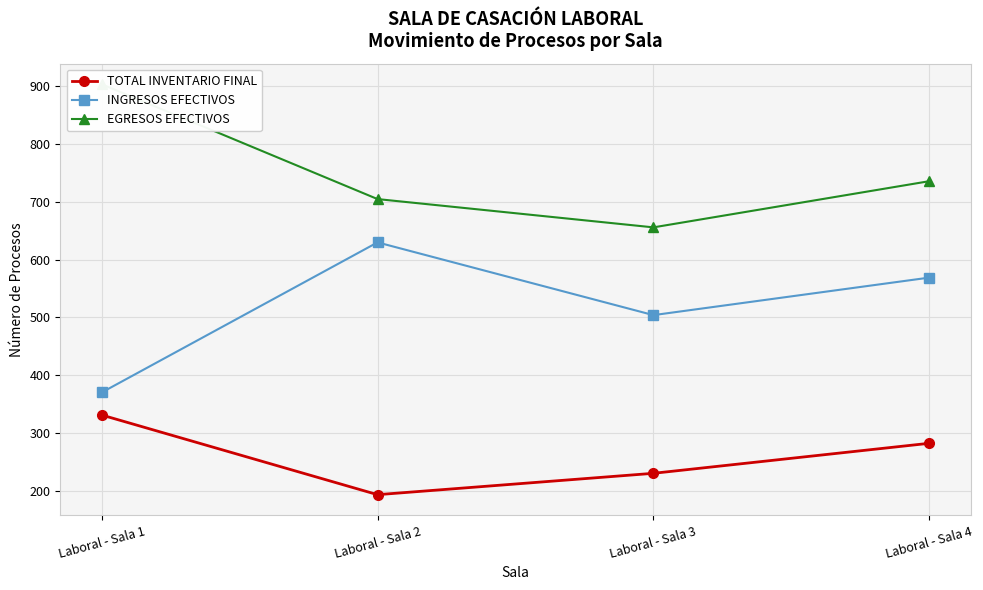

True or false: INGRESOS EFECTIVOS and TOTAL INVENTARIO FINAL cross at least once.

False